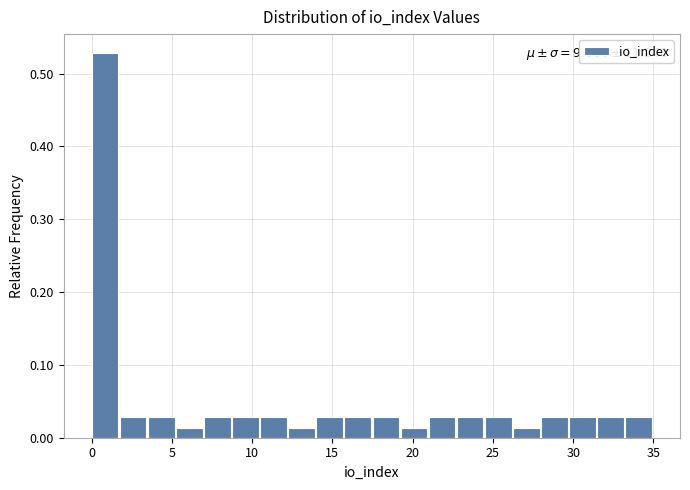

Around what value on the x-axis is the tallest bar? Give the approximate position of its centre, as read against the axis.

1.0